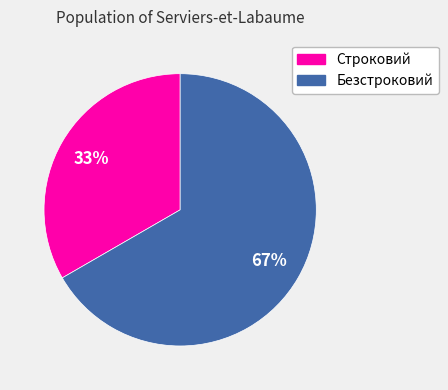

How many segments does this pie chart have?

2